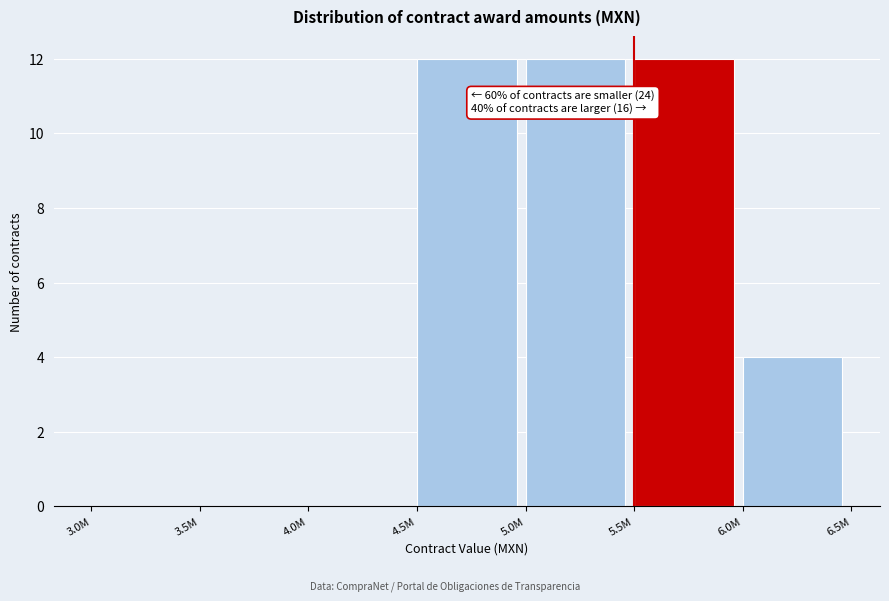

Reading right to left, what are all the values shown in this chart?

6.0M=4	5.5M=12	5.0M=12	4.5M=12	4.0M=0	3.5M=0	3.0M=0